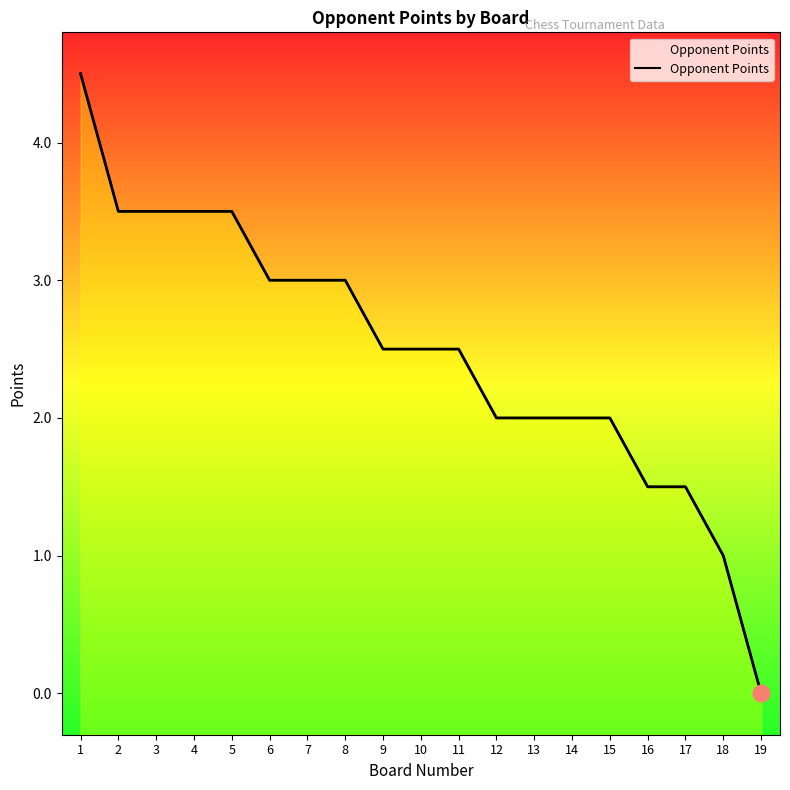

True or false: the data shows 2.0 at 16.

False